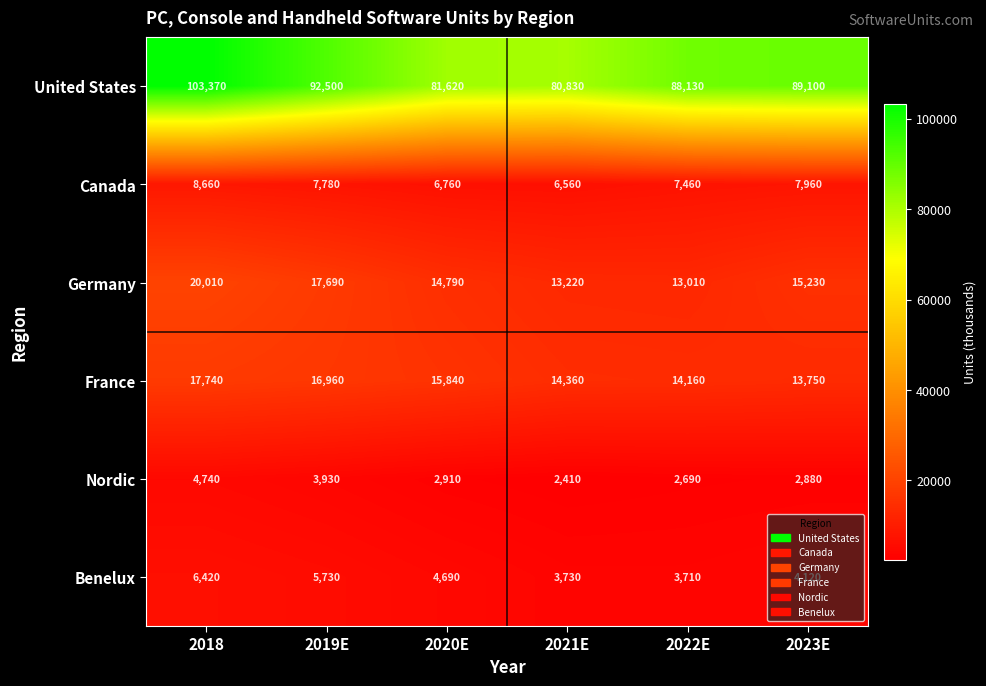

Rank the categories by Nordic value from highest to lowest.

2018, 2019E, 2020E, 2023E, 2022E, 2021E